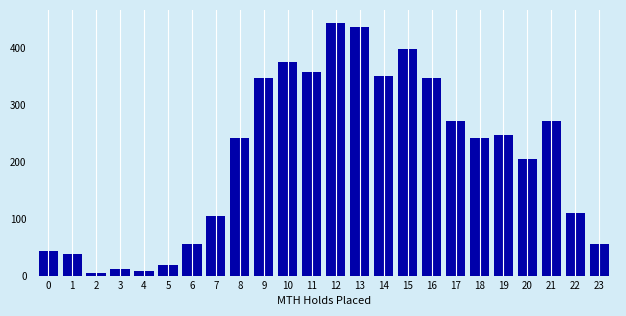

What is the ratio of the value at 1 to the value at 6?

0.7